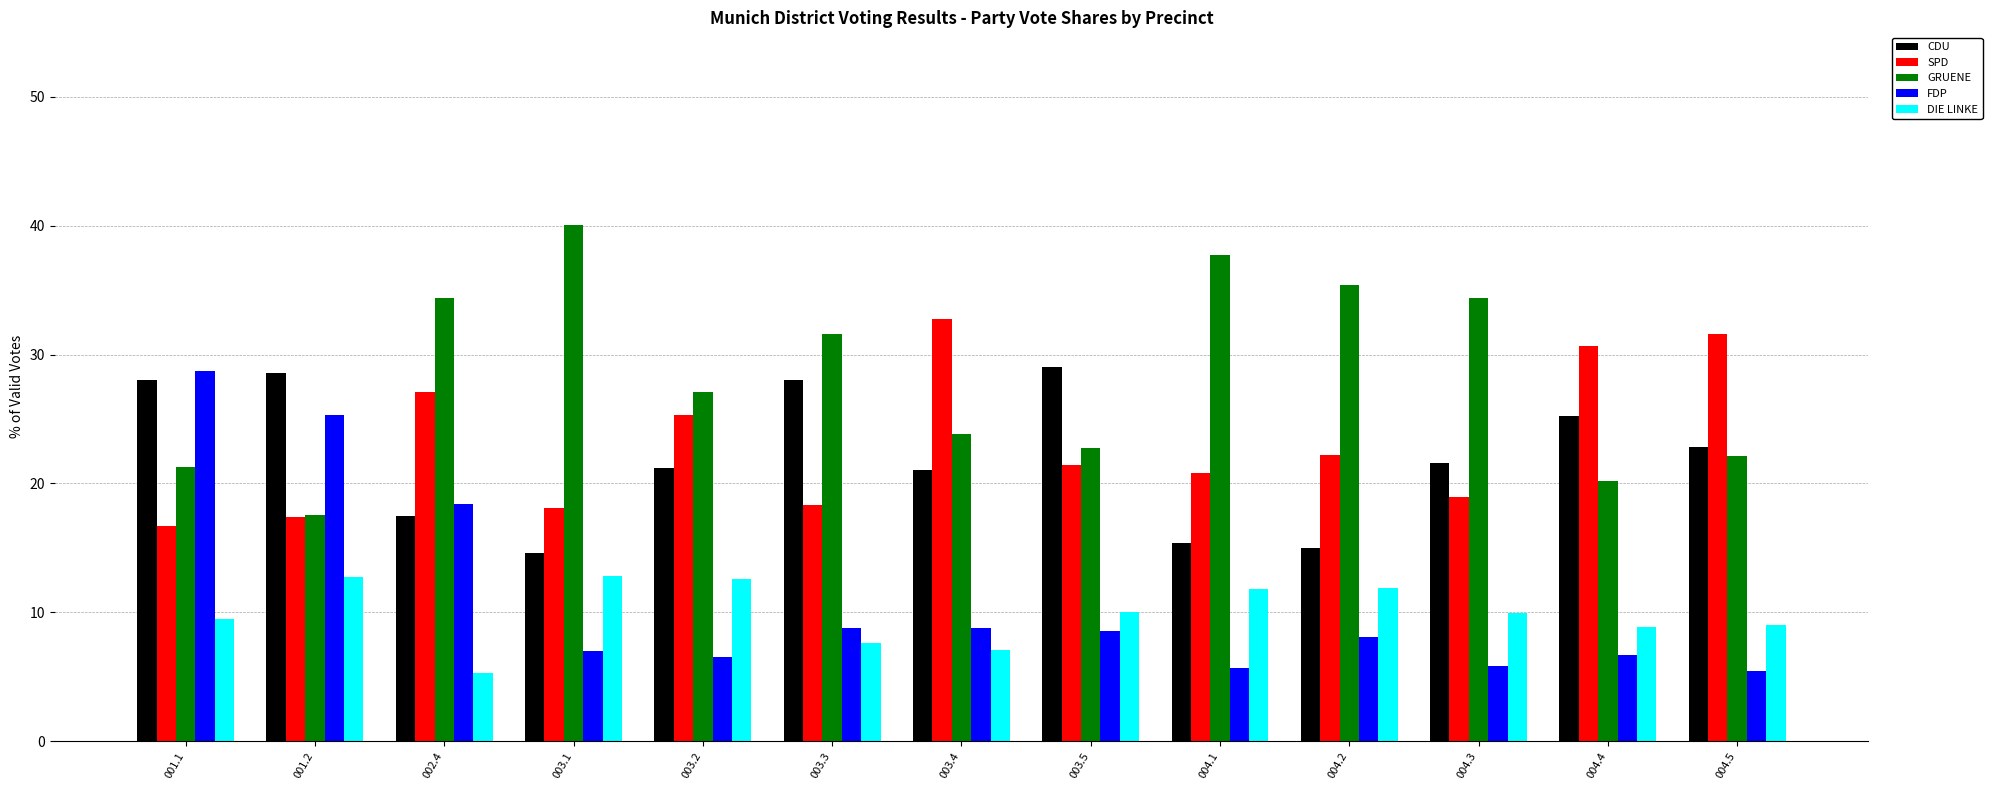

How many bars are there in each group?

5